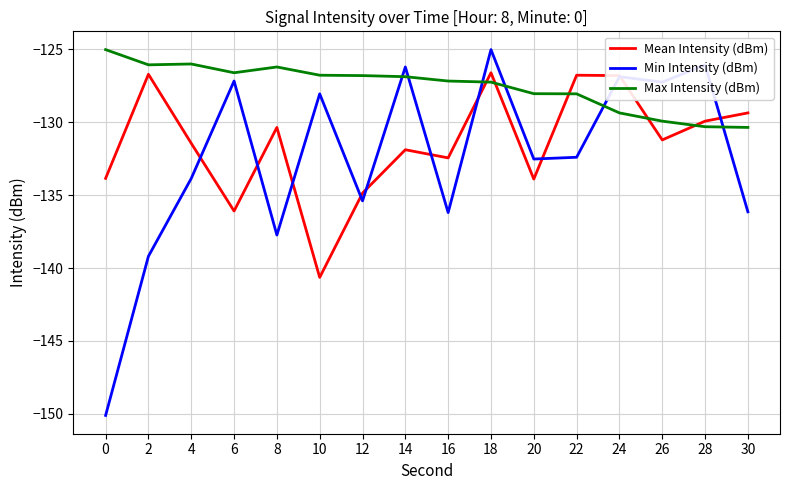

Which series changed the most between 18 and 26?

Mean Intensity (dBm)